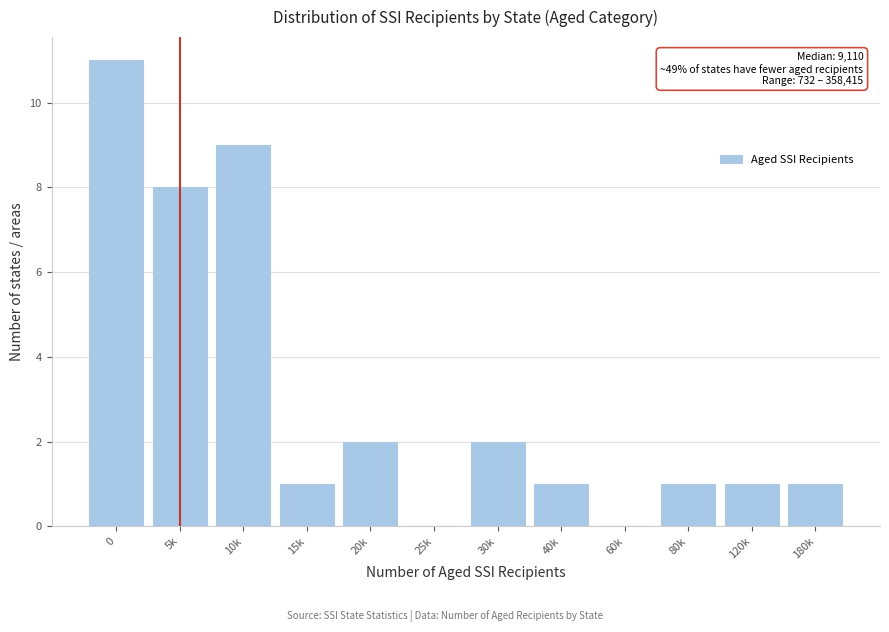

Reading left to right, list all the values displayed in this chart.

0=11	5k=8	10k=9	15k=1	20k=2	25k=0	30k=2	40k=1	60k=0	80k=1	120k=1	180k=1